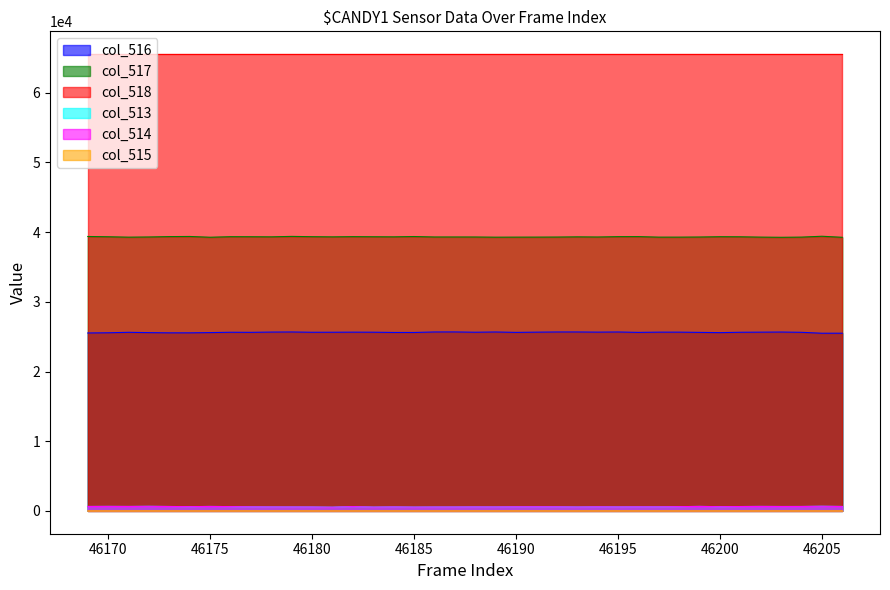

How many interior local valleys does the col_515 series have?

2